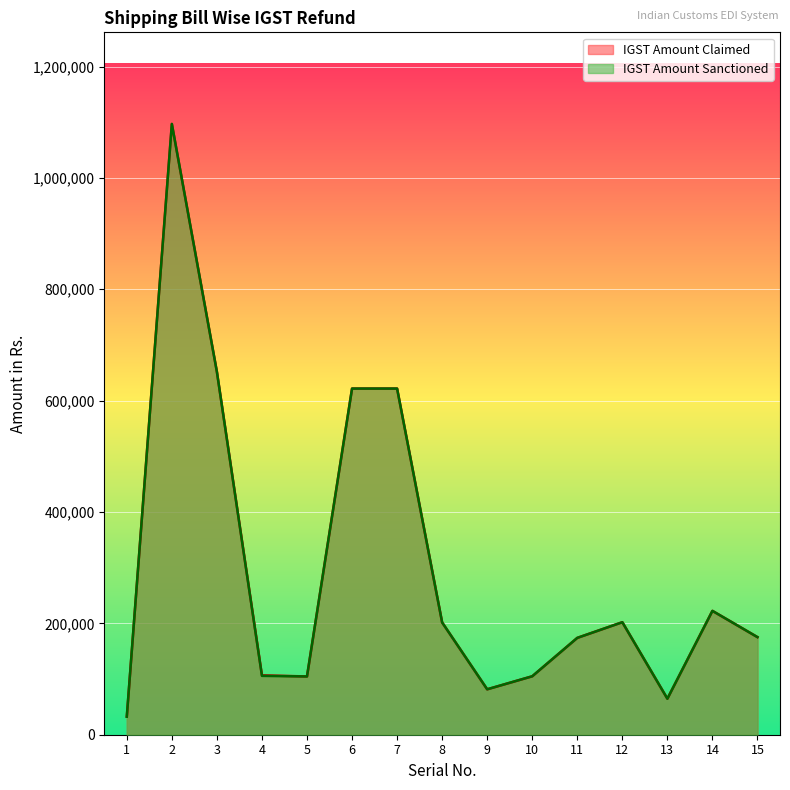

Where is the first local maximum for IGST Amount Claimed?

2